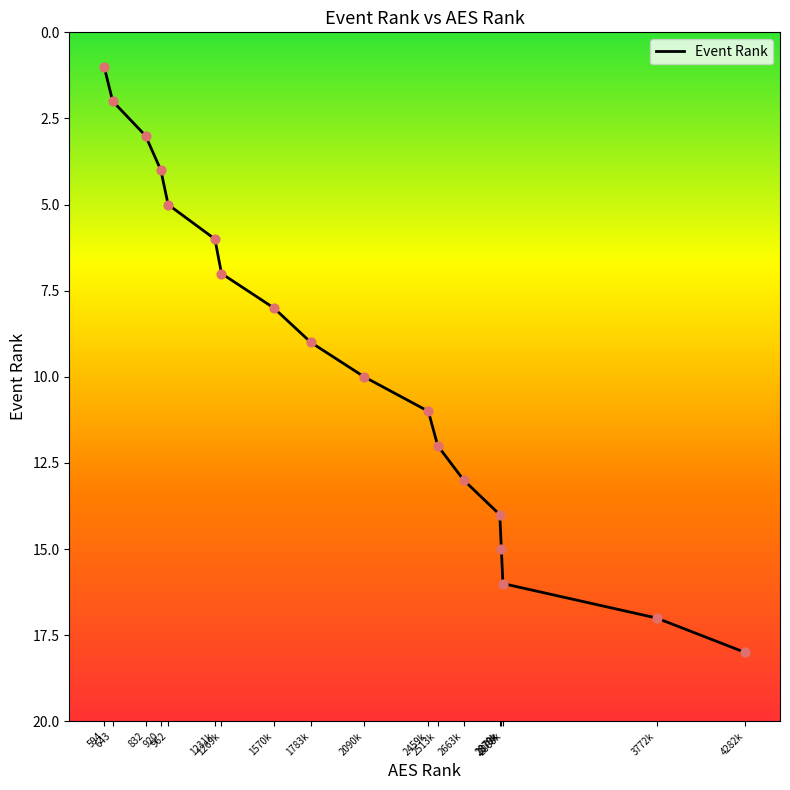

What is the greatest value displayed?

18